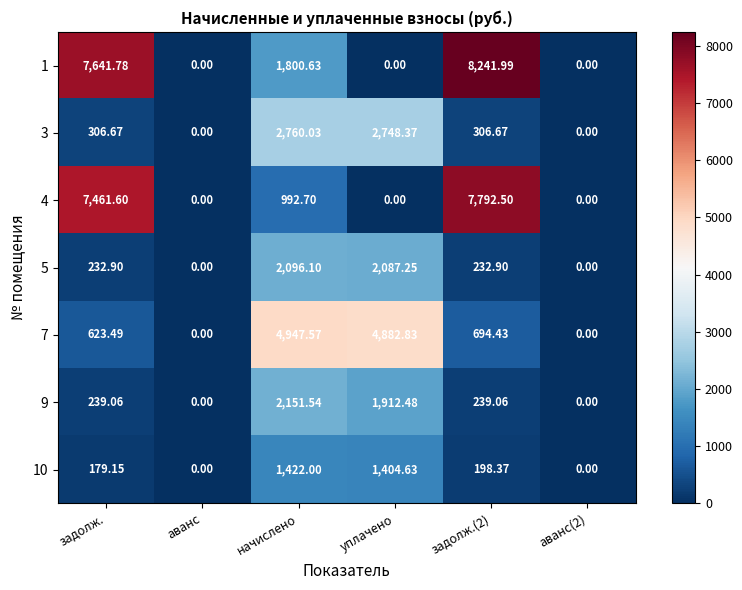

Where does the 4 series first go above 992?

задолж.